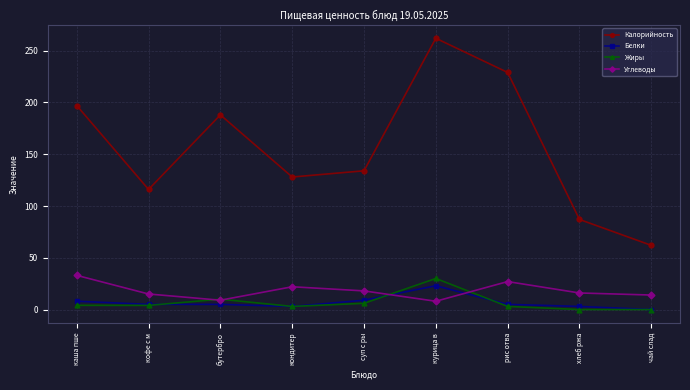

Where is the first local maximum for Жиры?

бутербро